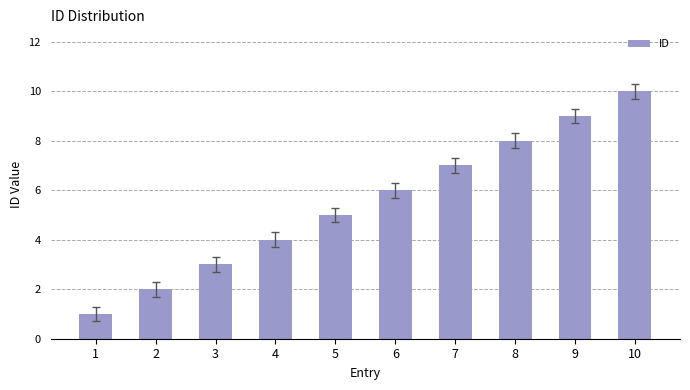

The chart shows a value of 7 at 7. True or false?

True